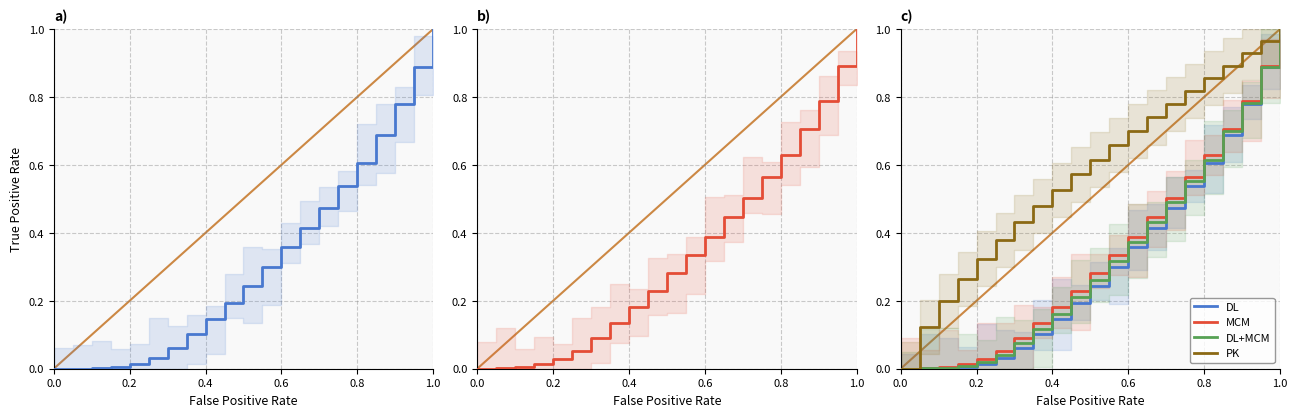

Which series changed the most between 0.6 and 16?

MCM